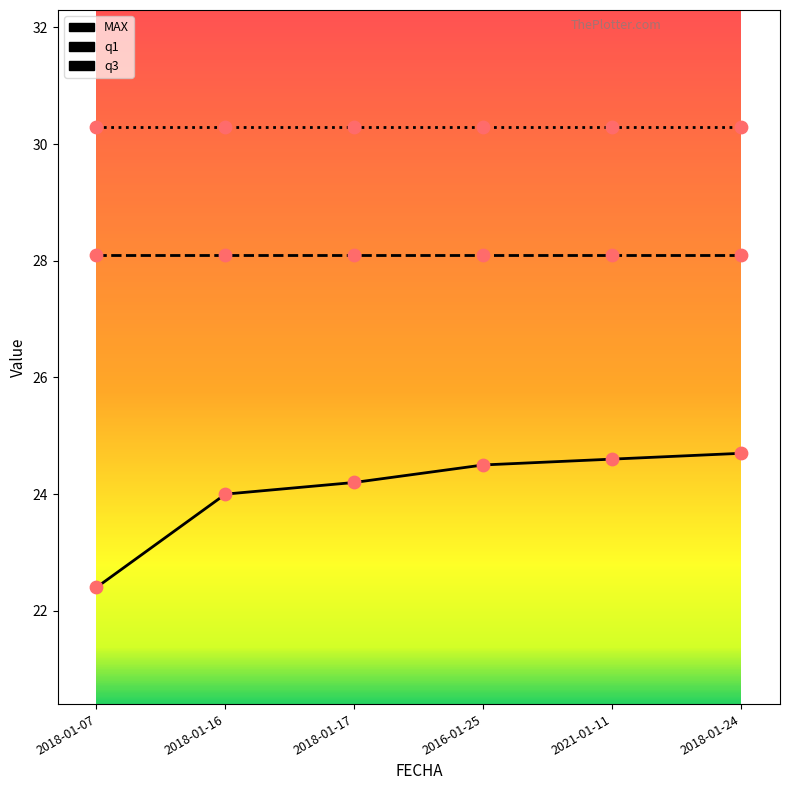

Which series has the largest range (max minus min)?

MAX